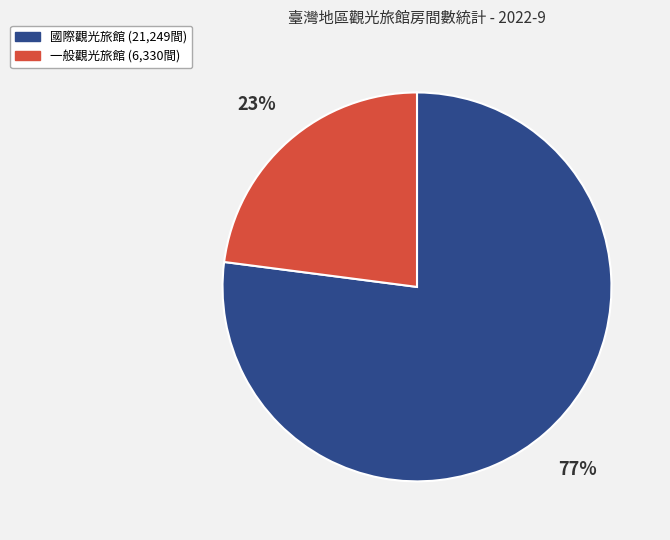

What is the largest slice in the pie chart?

國際觀光旅館